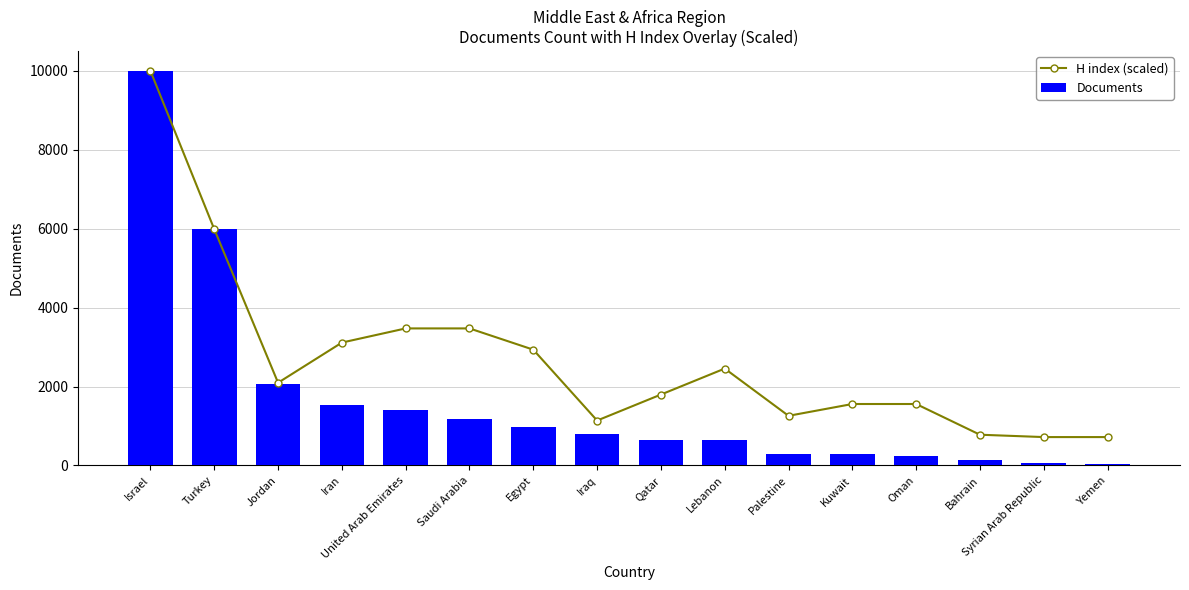

Which series has the largest total across all categories?

H index (scaled)